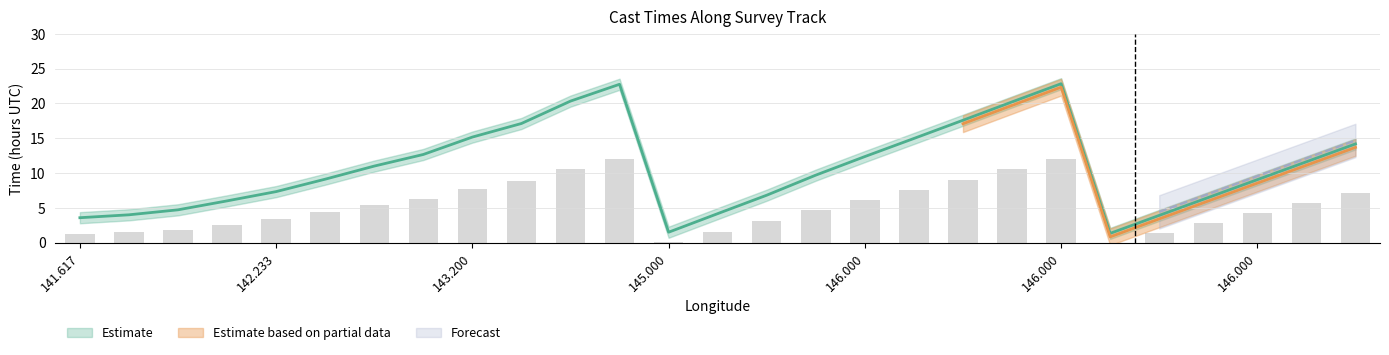

What is the total value across all series at 146.0?

9.9